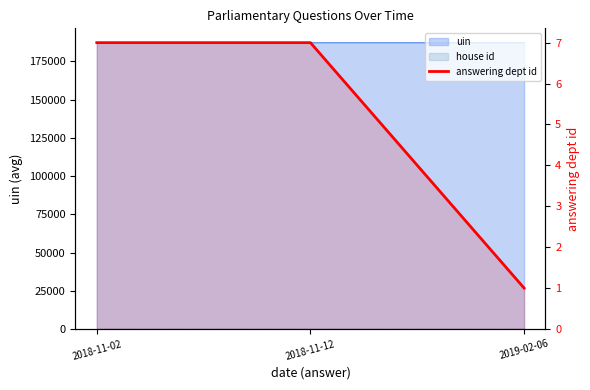

The chart shows a value of 2 at 2018-11-12. True or false?

False